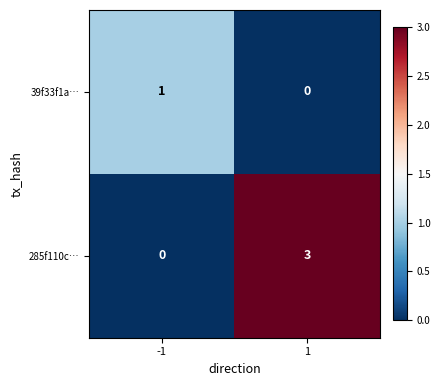

What is the spread (max minus min) of values at -1?

1